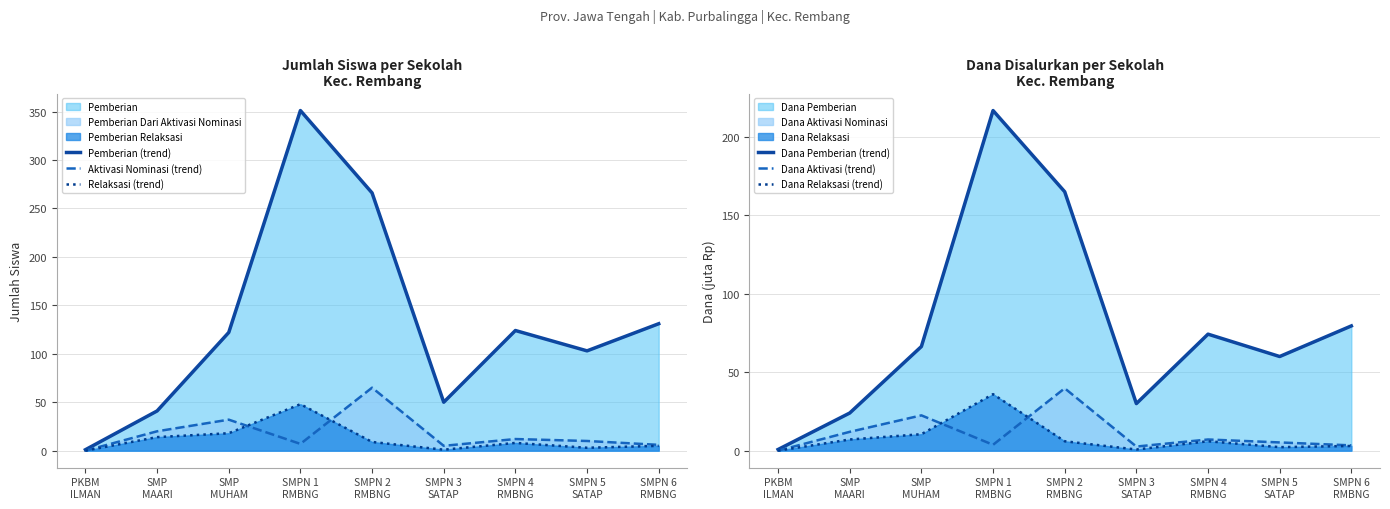

How many lines are shown in the chart?

6